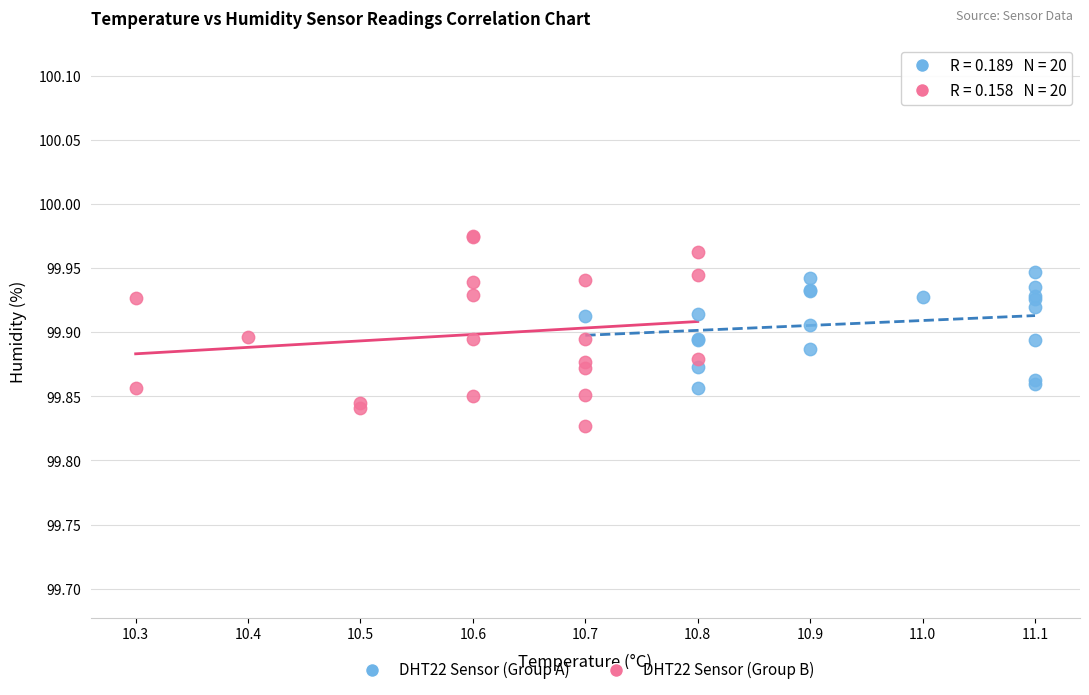

Which series contains the lowest Y value?

DHT22 Sensor (Group B)